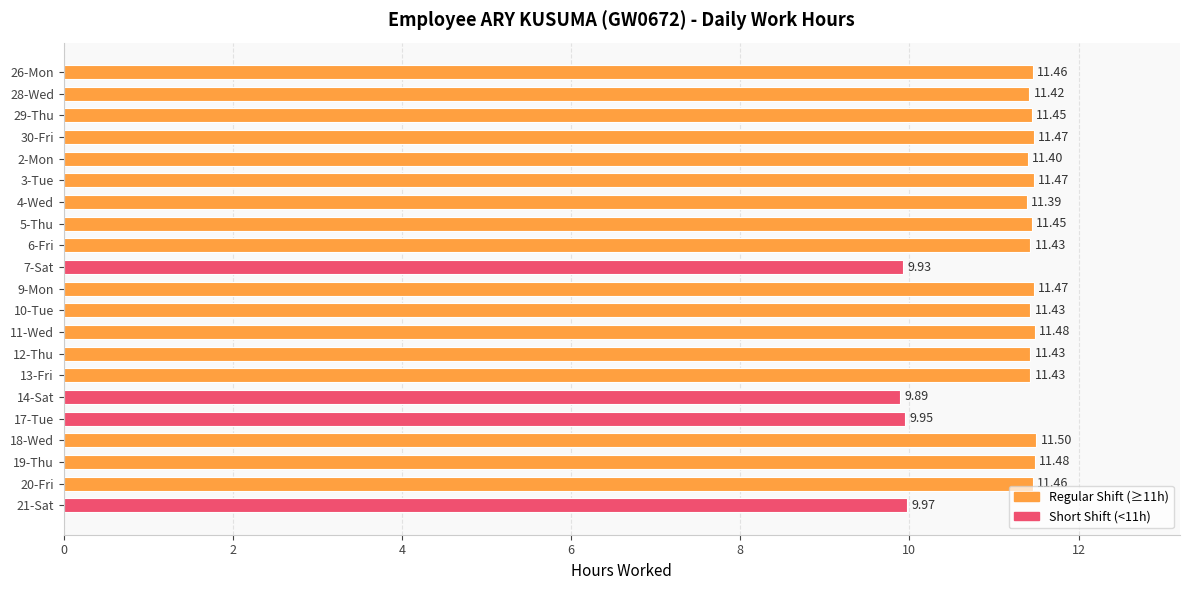

What is the sum of the values at 12-Thu and 29-Thu?

22.9